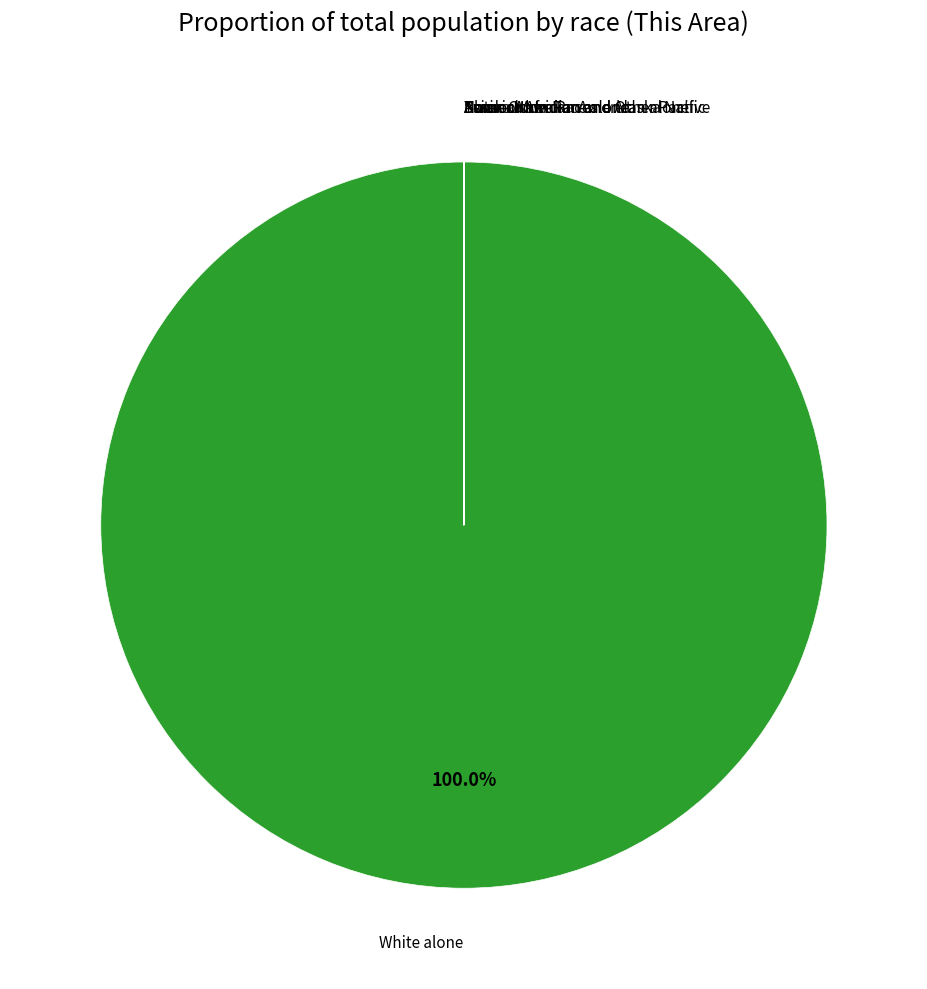

Does any single category account for the majority?

Yes